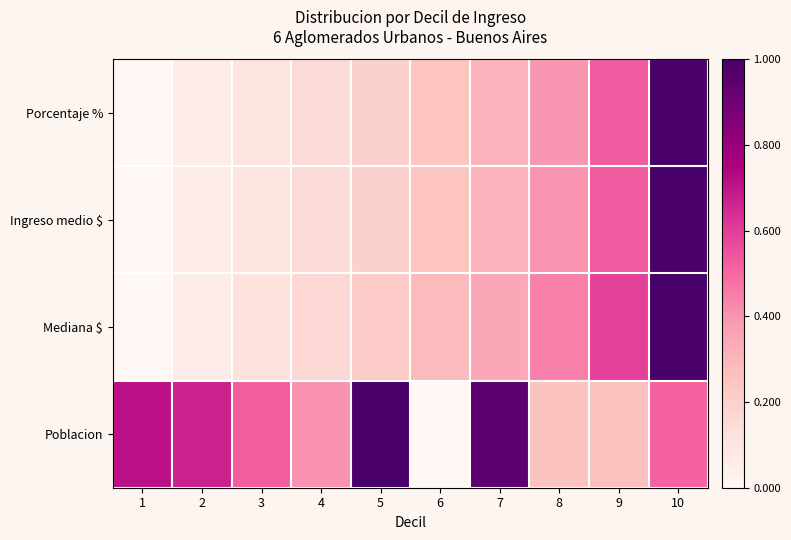

Reading right to left, extract all data points from this chart.

Porcentaje %: 10=1.0	9=0.5	8=0.4	7=0.3	6=0.2	5=0.2	4=0.1	3=0.1	2=0.1	1=0.0
Ingreso medio $: 10=1.0	9=0.5	8=0.4	7=0.3	6=0.2	5=0.2	4=0.2	3=0.1	2=0.1	1=0.0
Mediana $: 10=1.0	9=0.6	8=0.4	7=0.3	6=0.3	5=0.2	4=0.2	3=0.1	2=0.1	1=0.0
Poblacion: 10=0.5	9=0.3	8=0.3	7=0.9	6=0.0	5=1.0	4=0.4	3=0.5	2=0.7	1=0.7